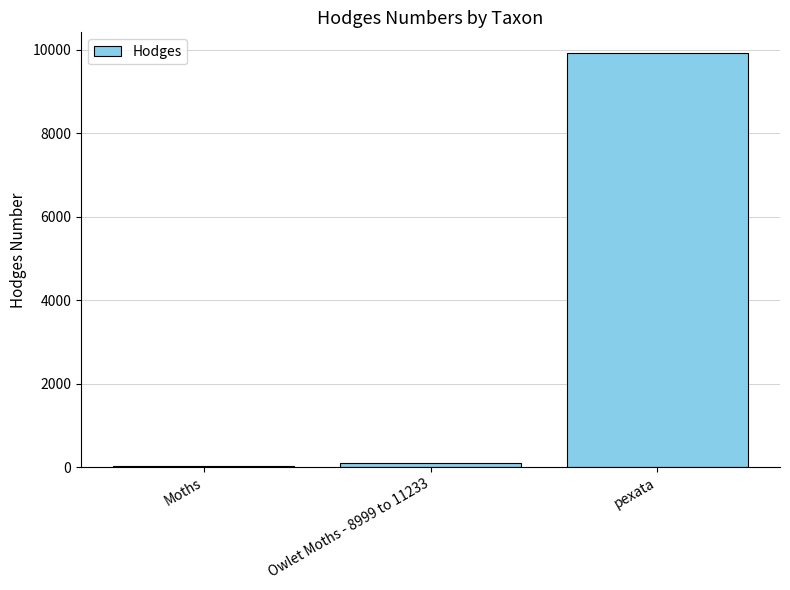

The chart shows a value of 93.5 at Owlet Moths - 8999 to 11233. True or false?

True